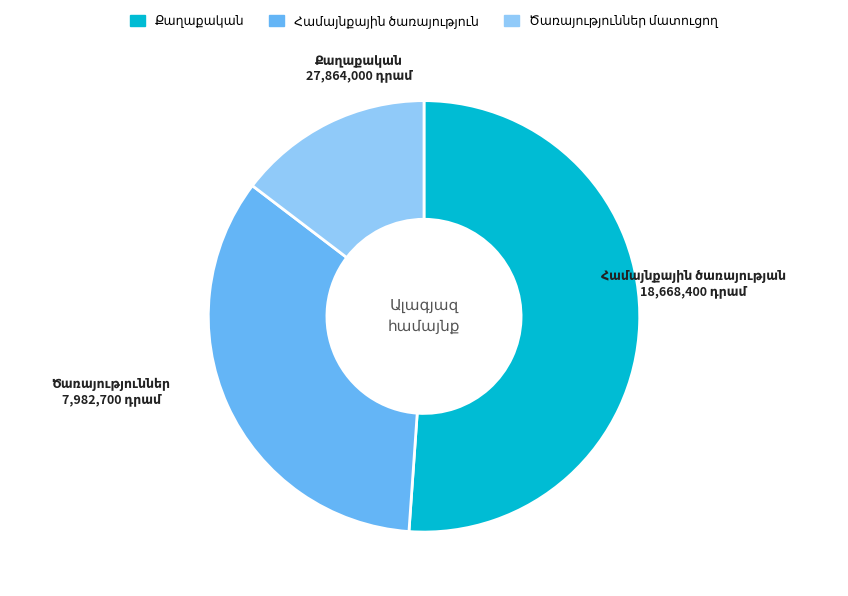

Is there any slice that represents more than half of the pie?

Yes